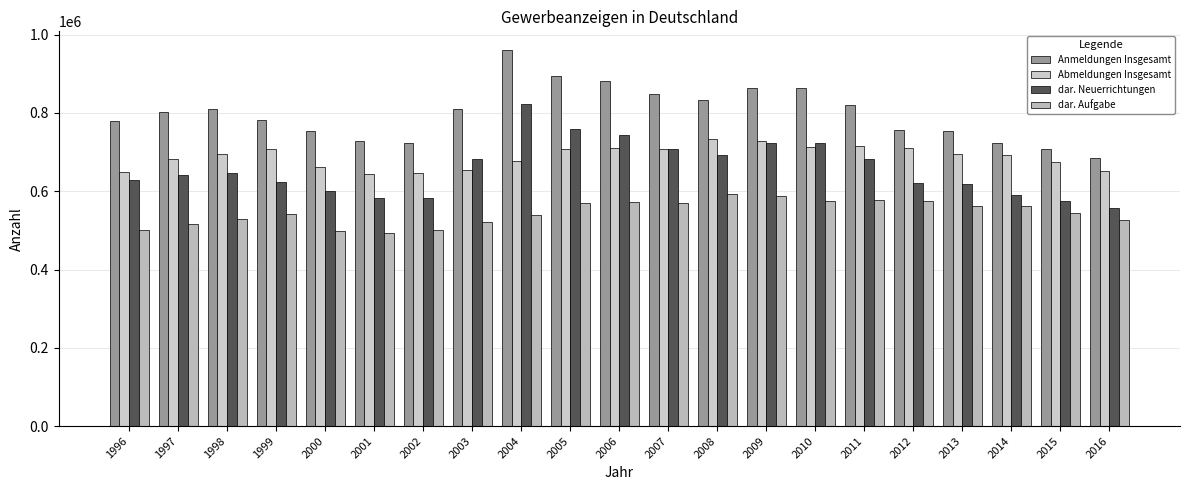

How many series are shown in this chart?

4